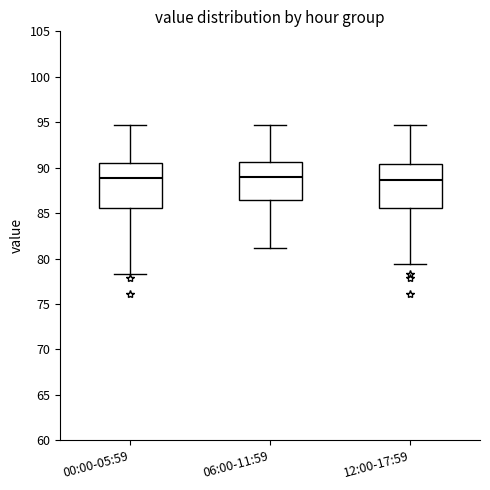

Reading left to right, transcribe this box plot: for each box, give where its median line is, the range the box spans, and where its two whiskers end, as read against the y-axis. The values are not printed on the chart, so give them approximately, as read against the axis.

00:00-05:59: median 89.0, box 85.5 to 90.5, whiskers 78.5 to 94.5
06:00-11:59: median 89.0, box 86.5 to 90.5, whiskers 81.0 to 94.5
12:00-17:59: median 88.5, box 85.5 to 90.5, whiskers 79.5 to 94.5